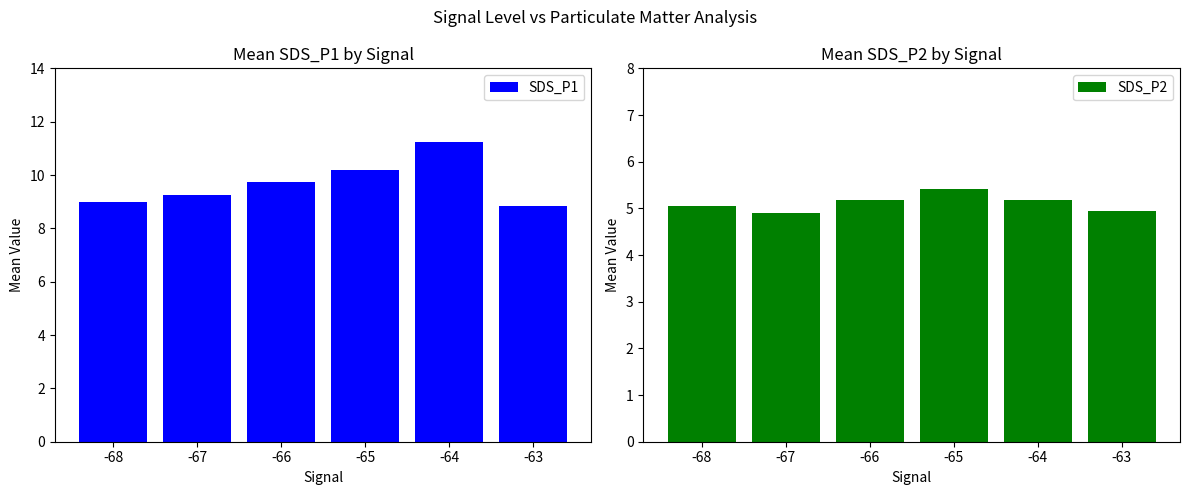

What is the approximate value of SDS_P1 at -64?

11.2